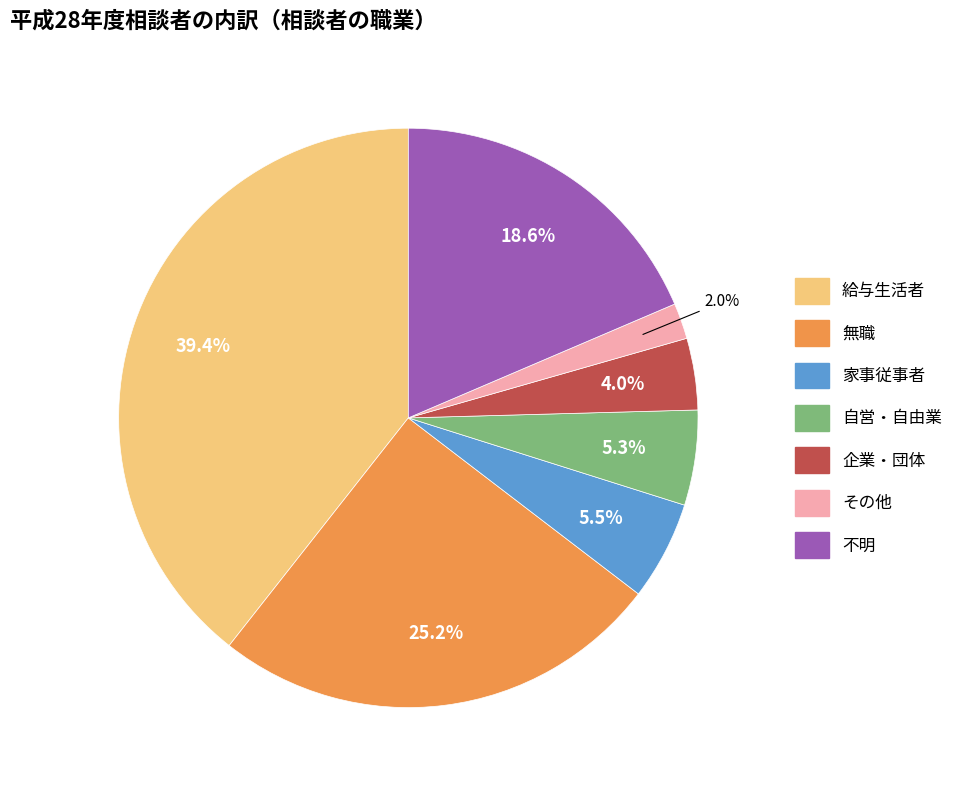

To the nearest percent, what is the difference between the largest and smallest slice percentages?

37%